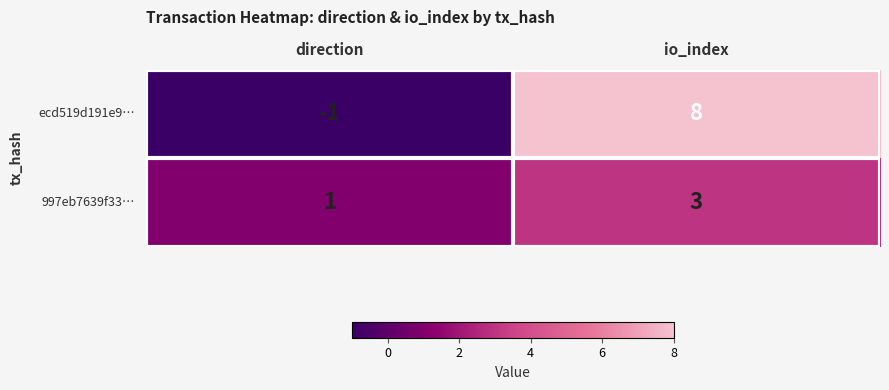

What is the difference between the maximum and minimum values in the ecd519d191e9… series?

9